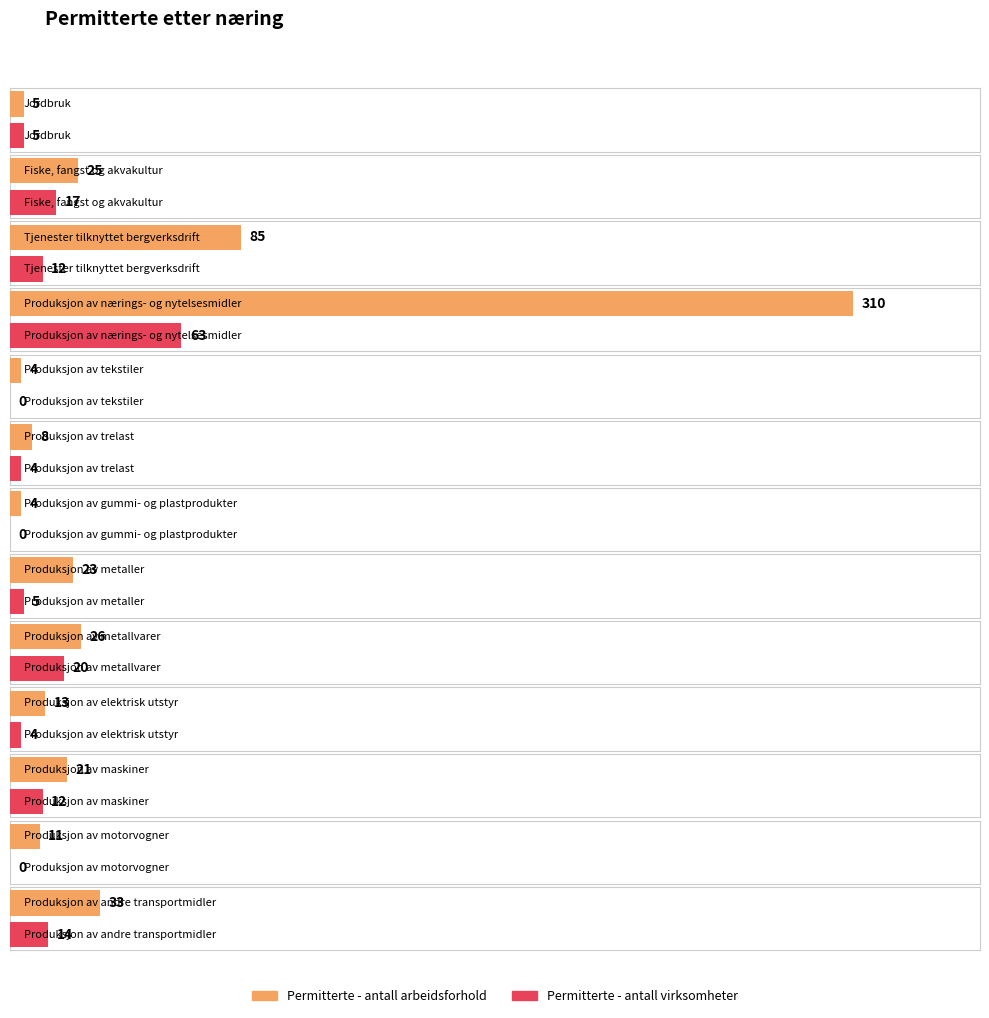

Reading right to left, extract all data points from this chart.

Permitterte - antall arbeidsforhold: 33	11	21	13	26	23	4	8	4	310	85	25	5
Permitterte - antall virksomheter: 14	0	12	4	20	5	0	4	0	63	12	17	5